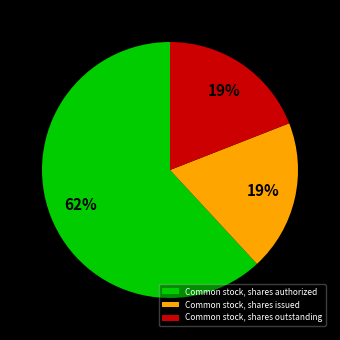

Which category has the biggest portion of the pie?

Common stock, shares authorized